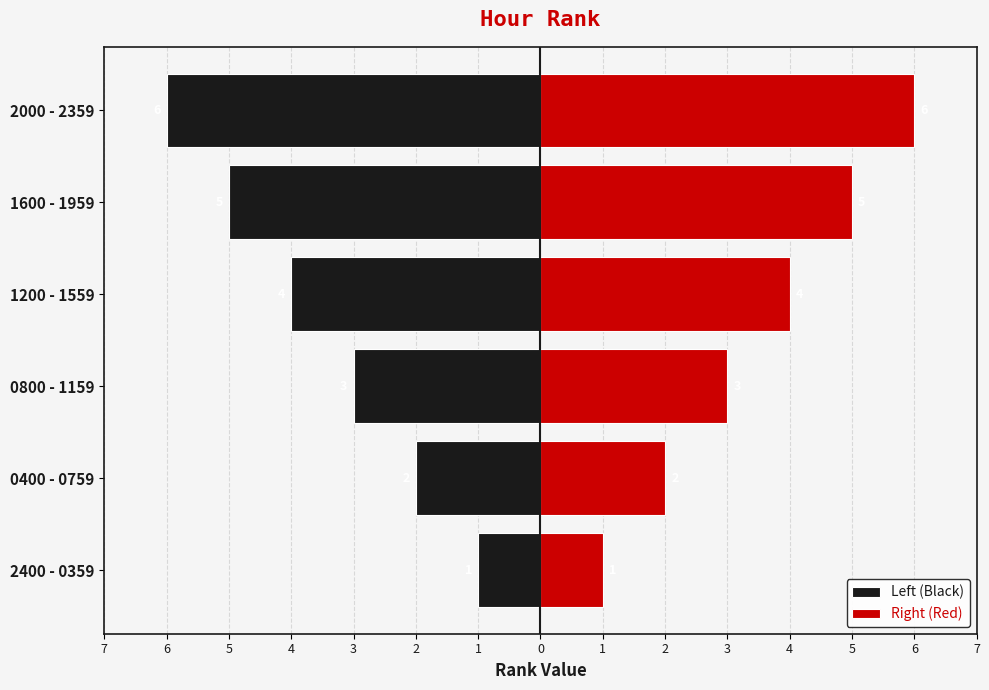

At 1200 - 1559, list the series in order from smallest to largest.

Left (Black), Right (Red)